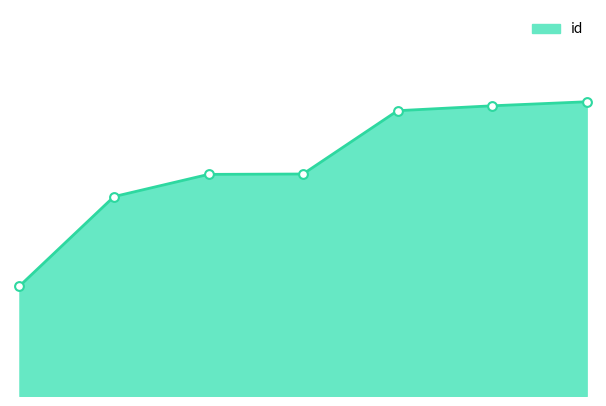

How many lines are shown in the chart?

1